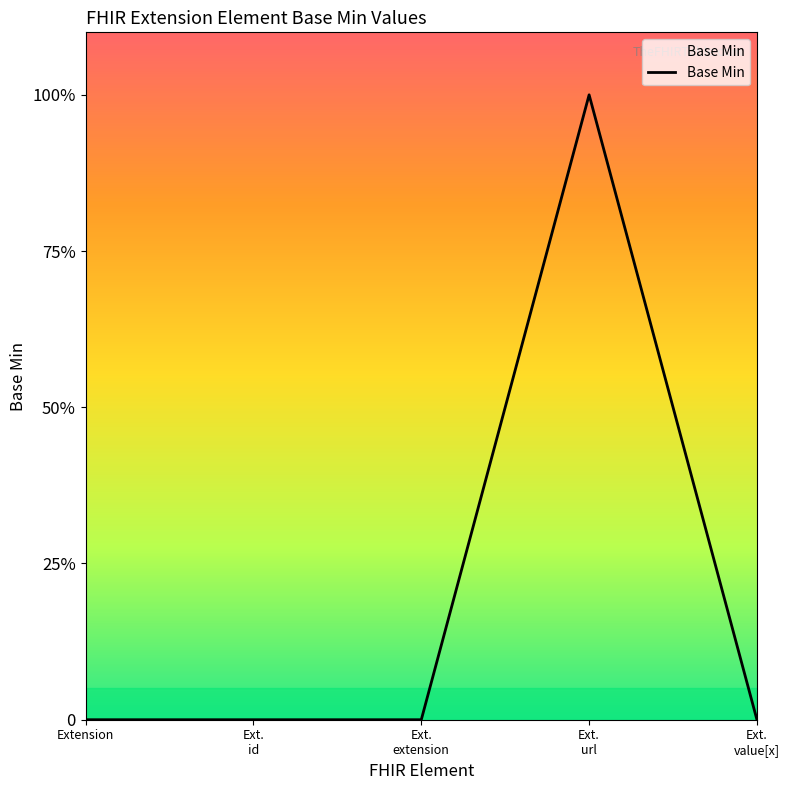

What is the greatest value displayed?

1